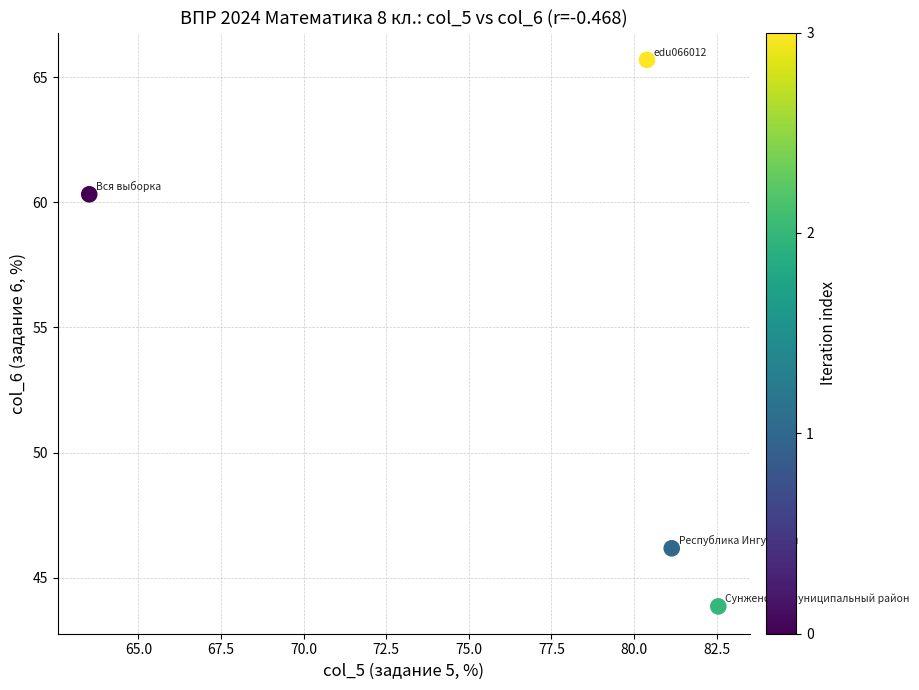

What is the average X value?

76.9